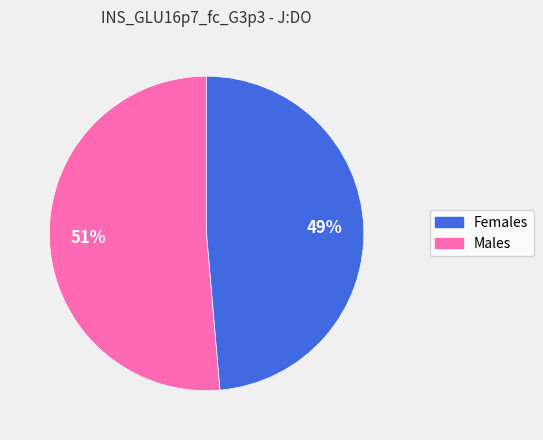

To the nearest percent, what is the average slice percentage?

50%